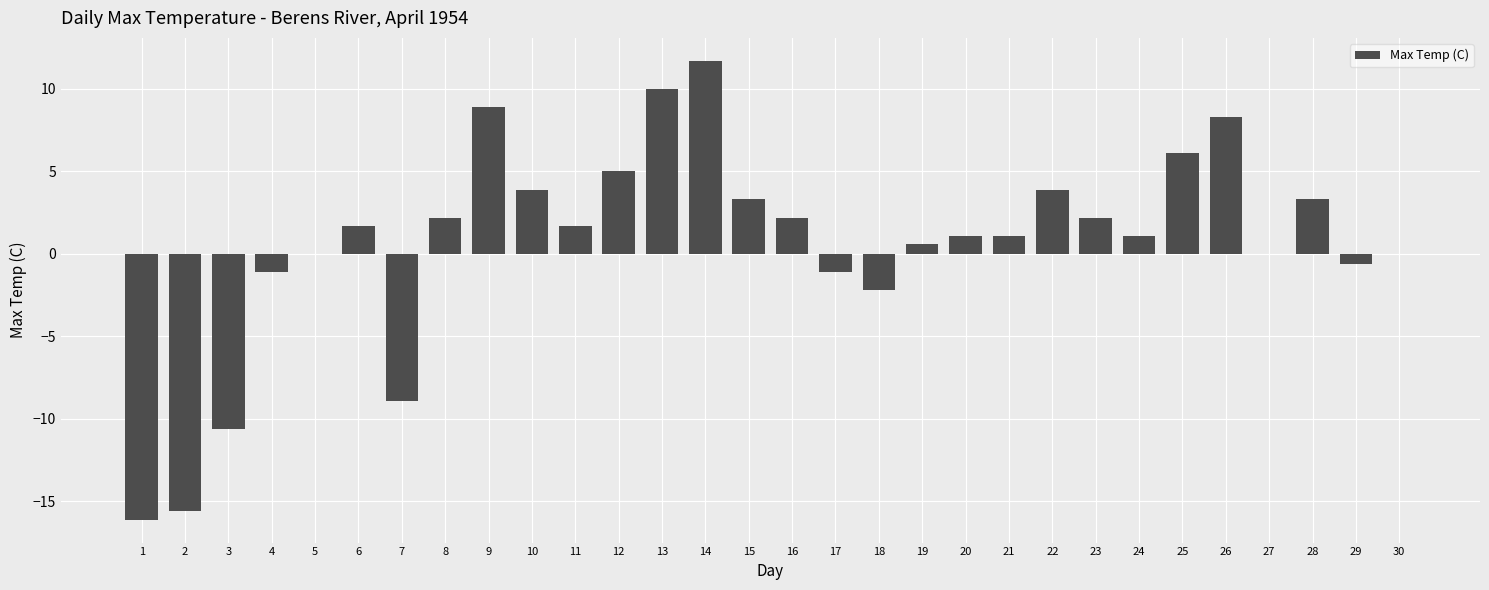

How many series are shown in this chart?

1